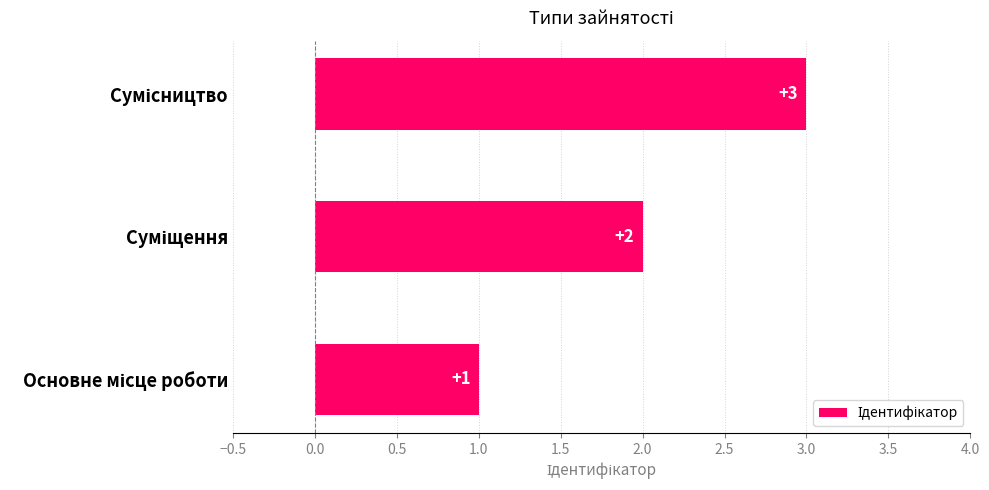

What is the greatest value displayed?

3